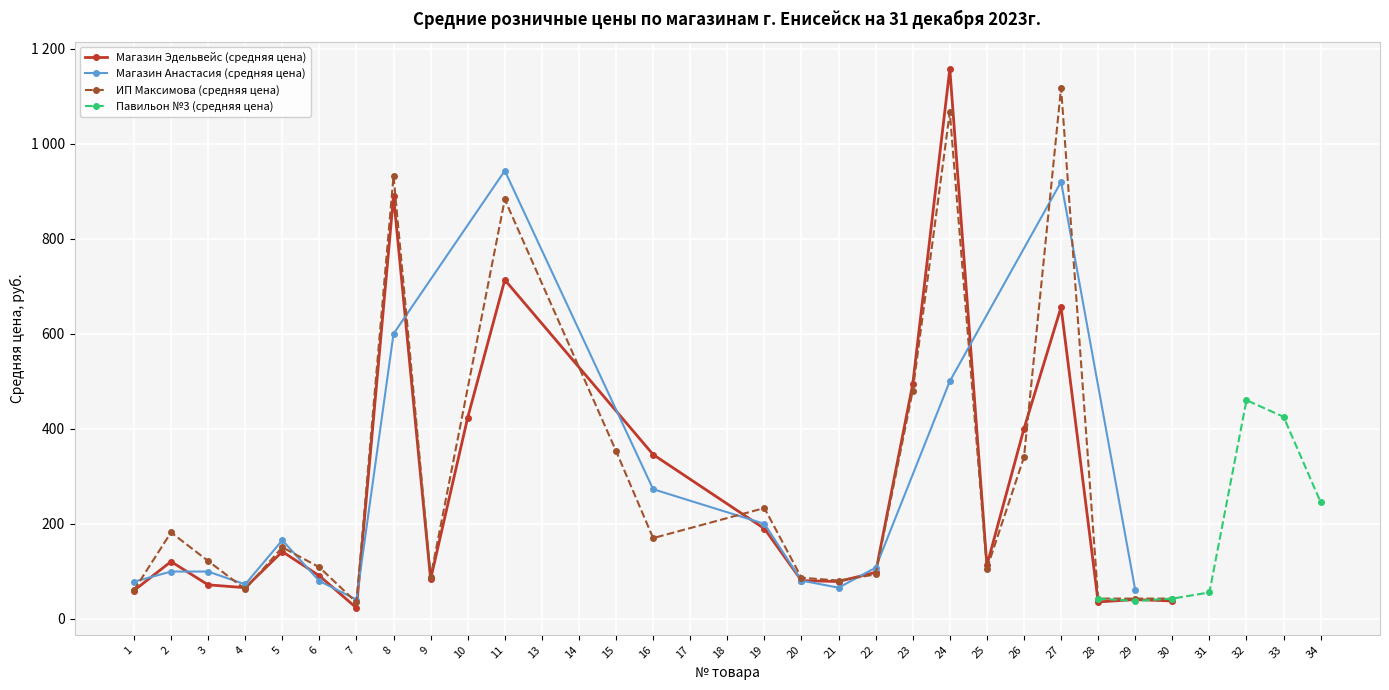

Is this an area chart (filled region under the line)?

No